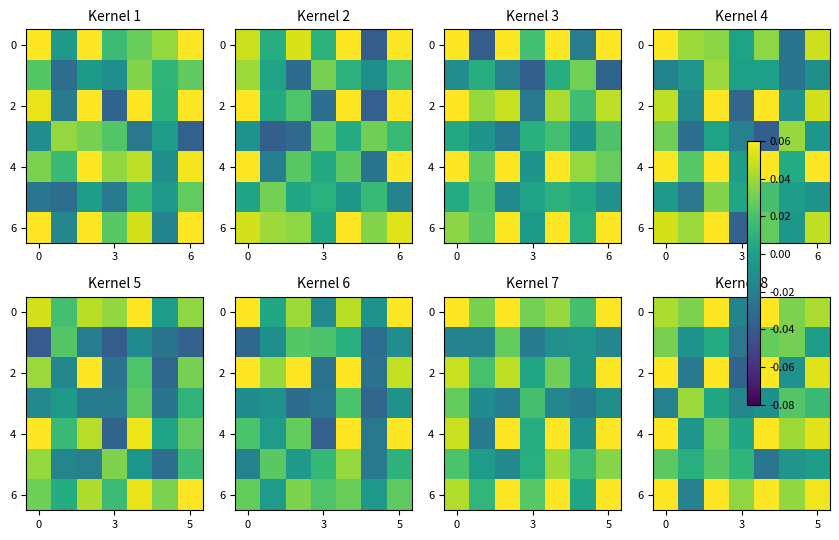

The value of 0 at 3 is -0.0. True or false?

True